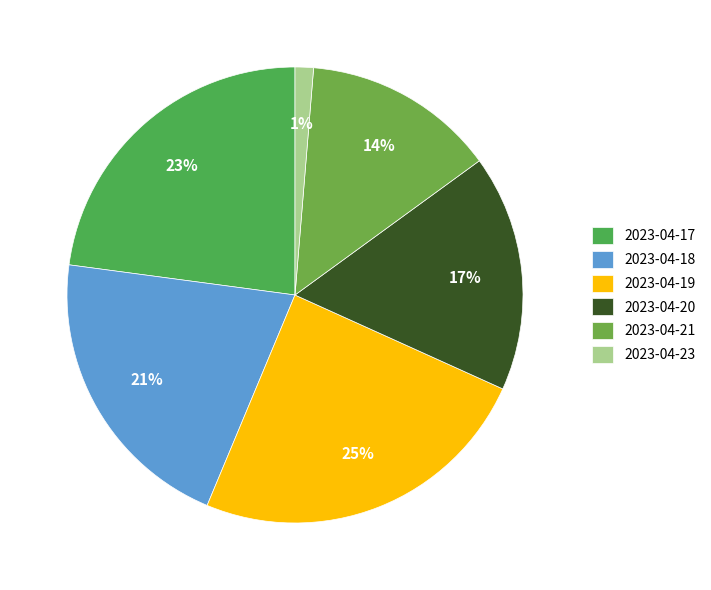

Which has a higher value, 2023-04-21 or 2023-04-18?

2023-04-18